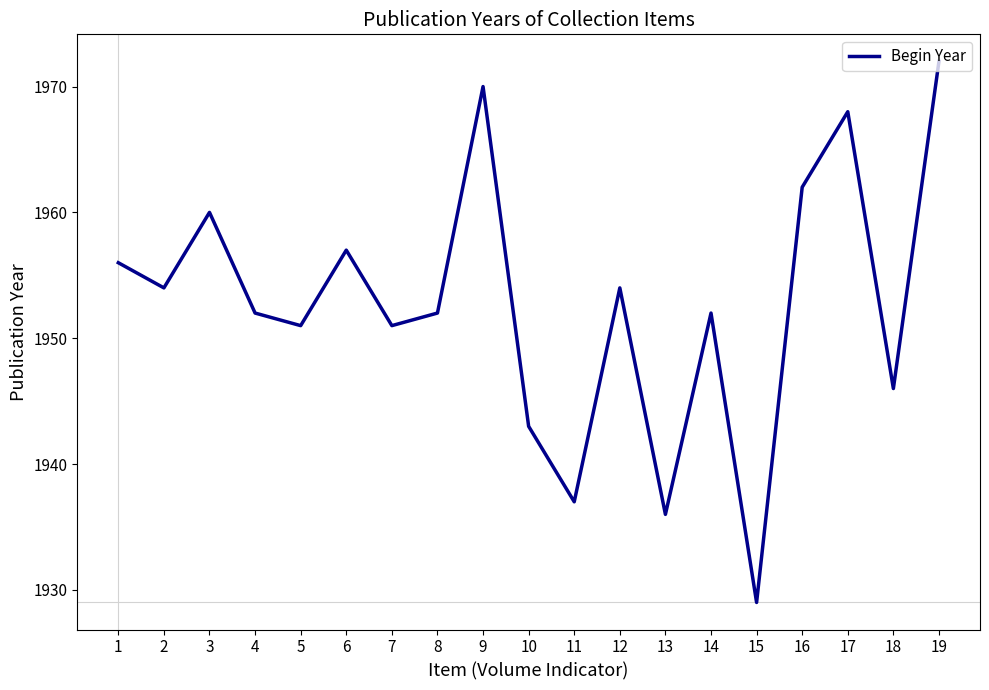

At which category does the data reach its first local valley?

2